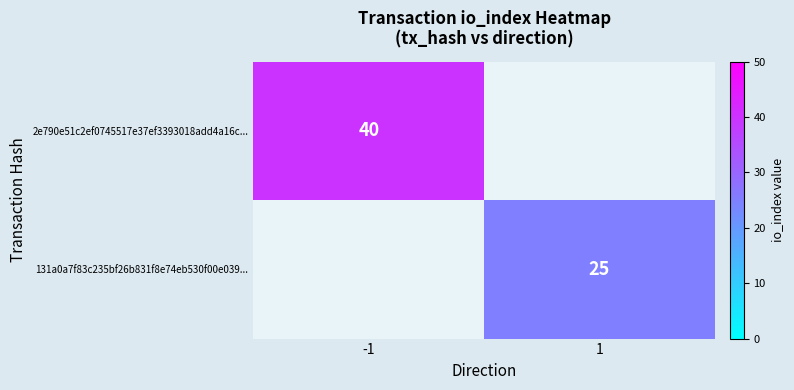

True or false: 131a0a7f83c235bf26b831f8e74eb530f00e039... has a value of 25 at 1.

True